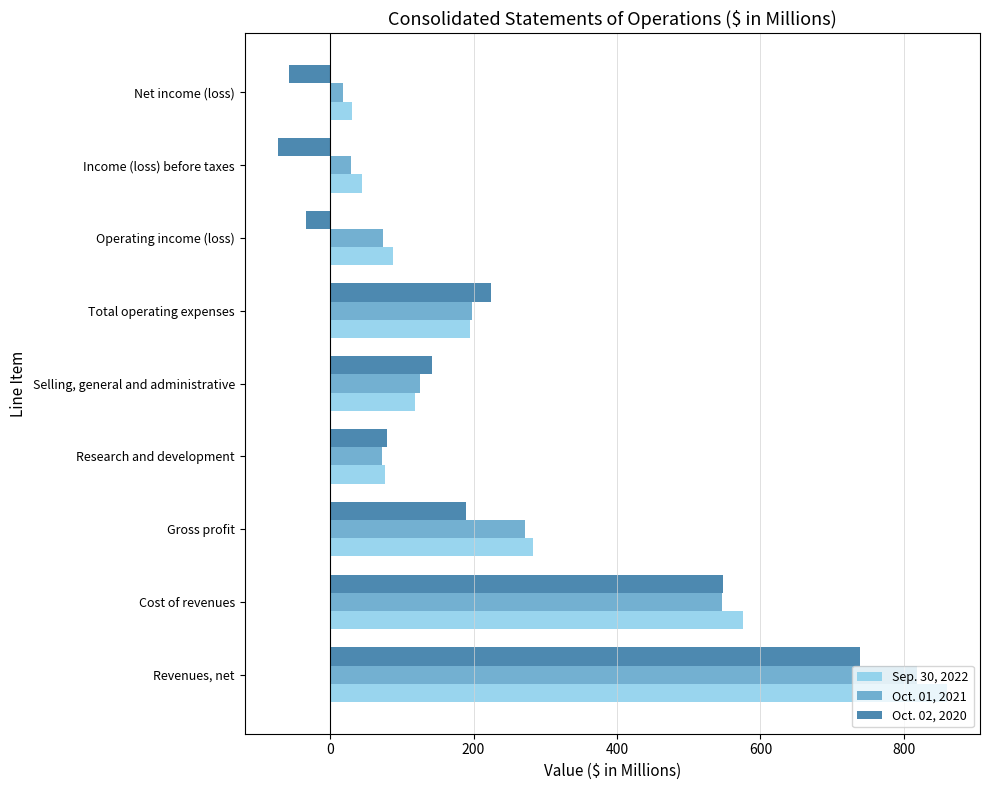

What is the sum of all Oct. 02, 2020 values?

1757.9